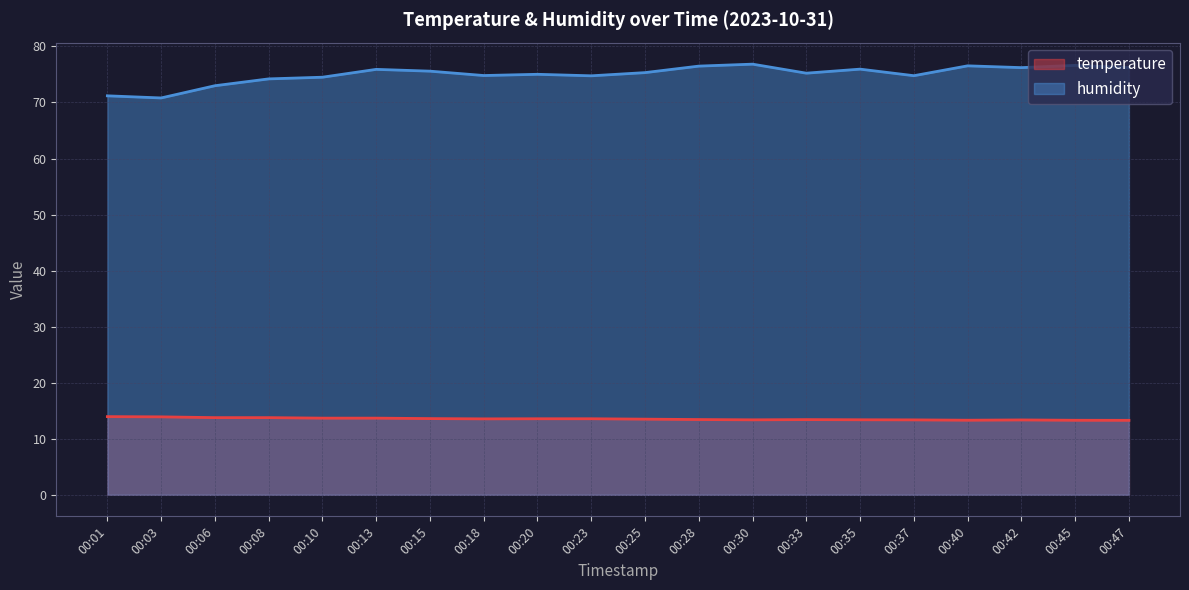

What is the maximum value shown in the chart?

76.8